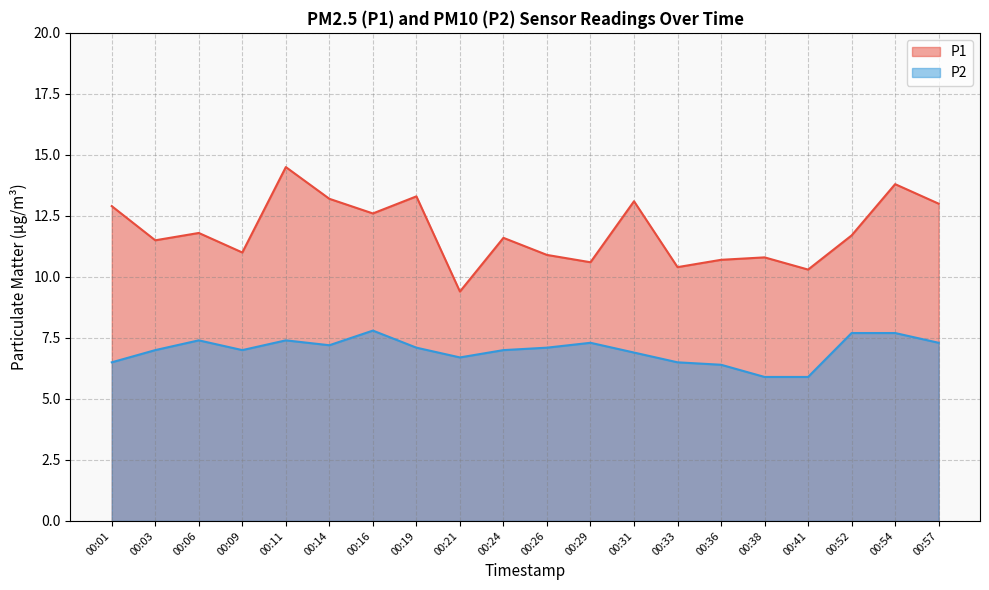

Where is P2 nearest to the value 6?

00:38